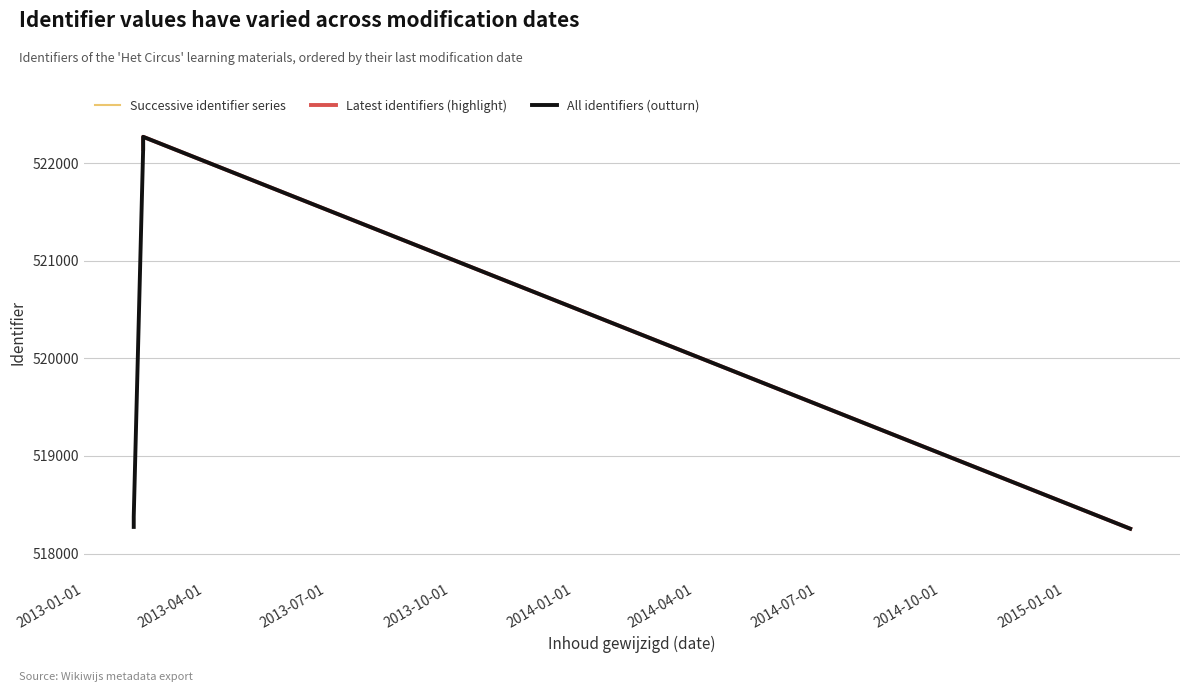

Does the chart have visible grid lines?

Yes